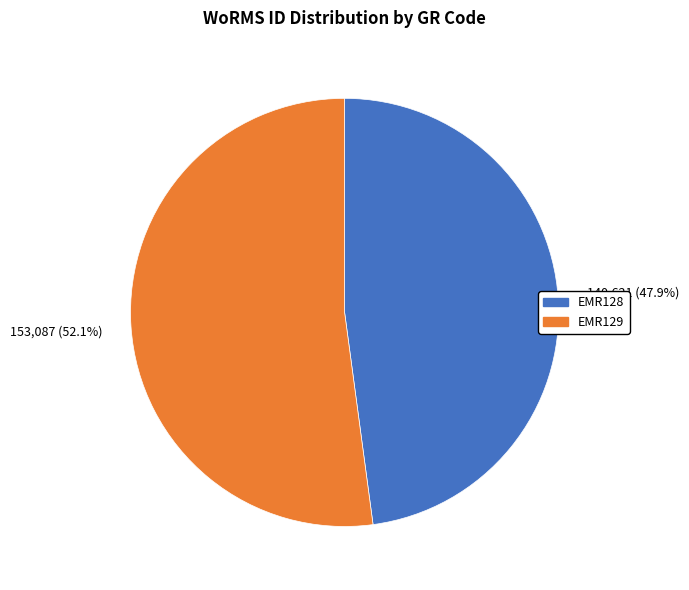

Approximately how many times larger is the value at EMR128 compared to EMR129?

0.9